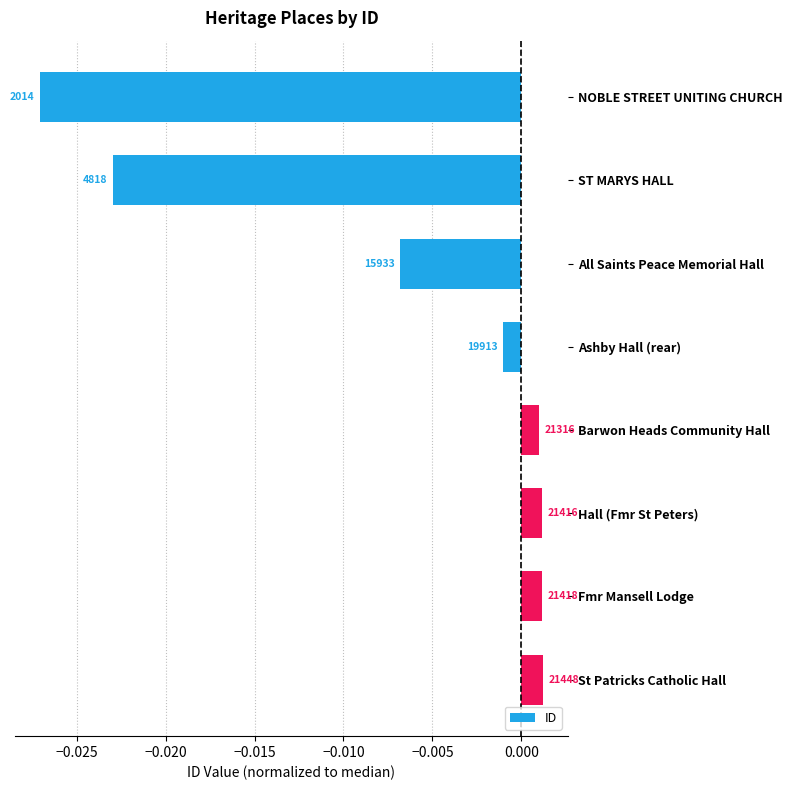

Are the bars horizontal?

Yes